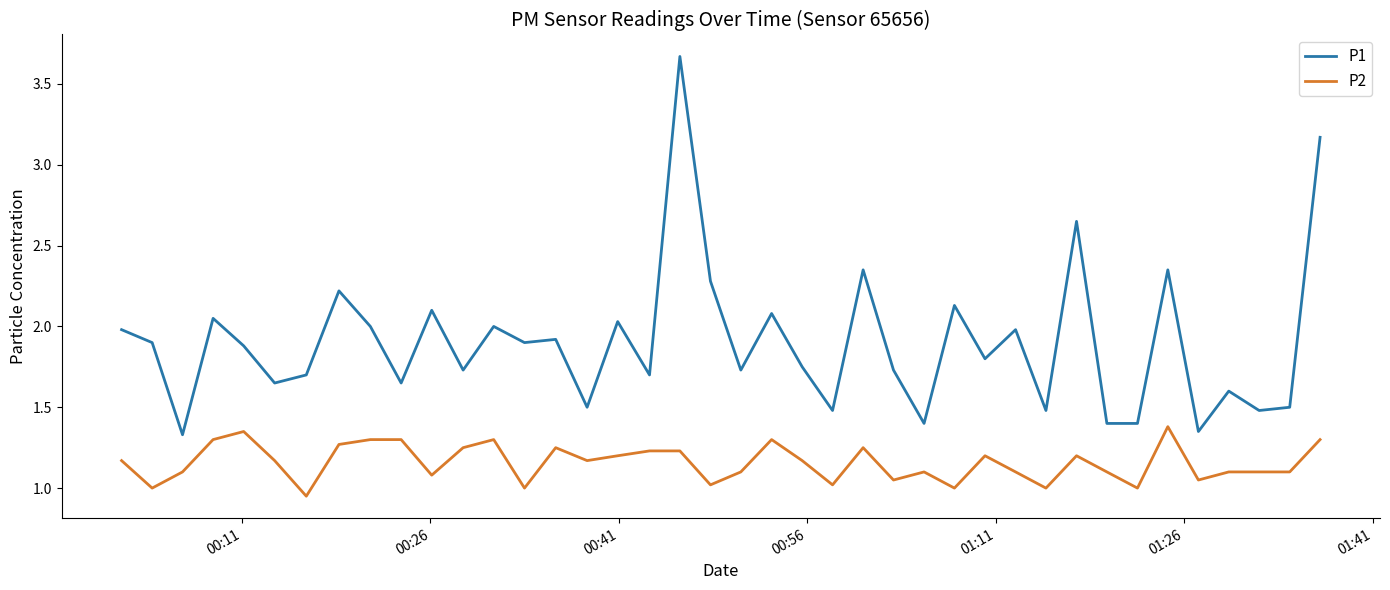

True or false: P1 and P2 cross at least once.

False